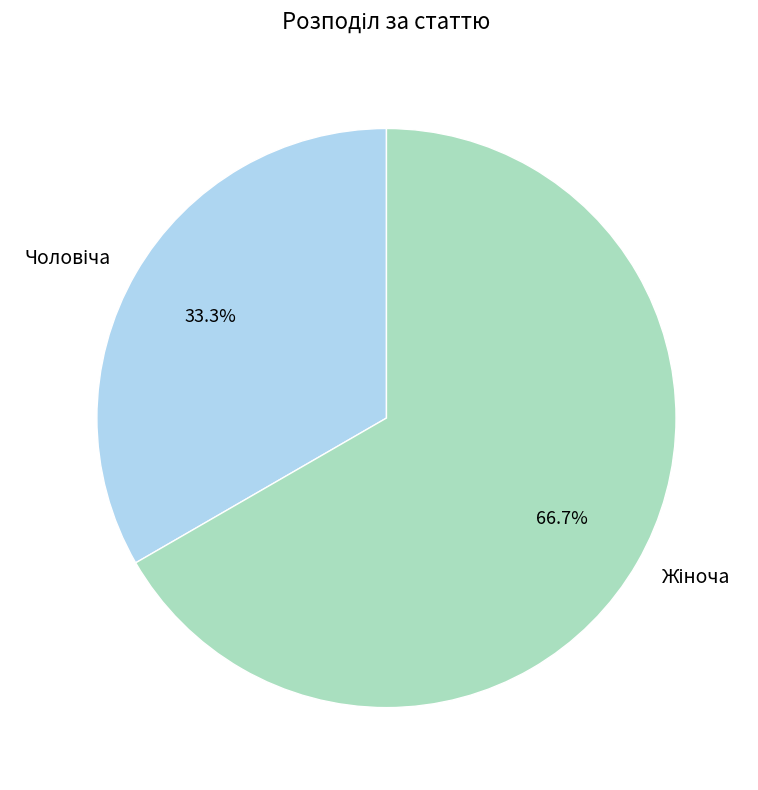

Is there a majority slice in this chart?

Yes